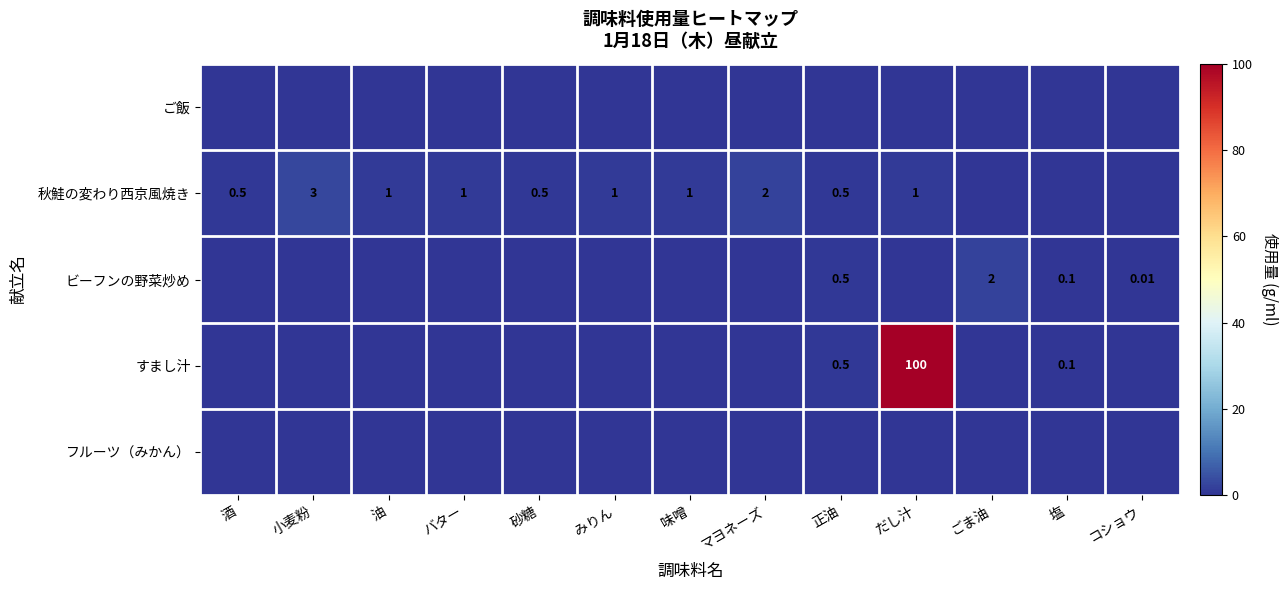

What is the greatest value displayed?

100.0